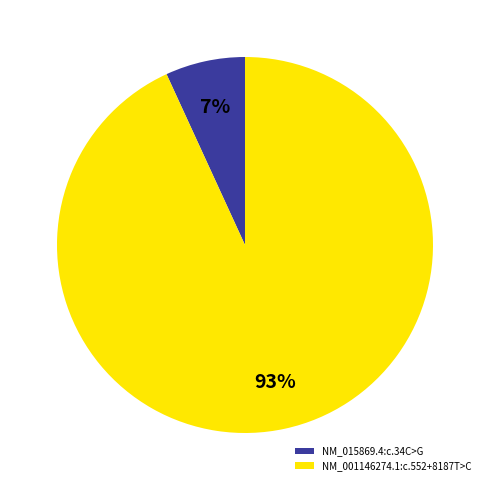

Is it true that NM_015869.4:c.34C>G is 17% of the pie?

False